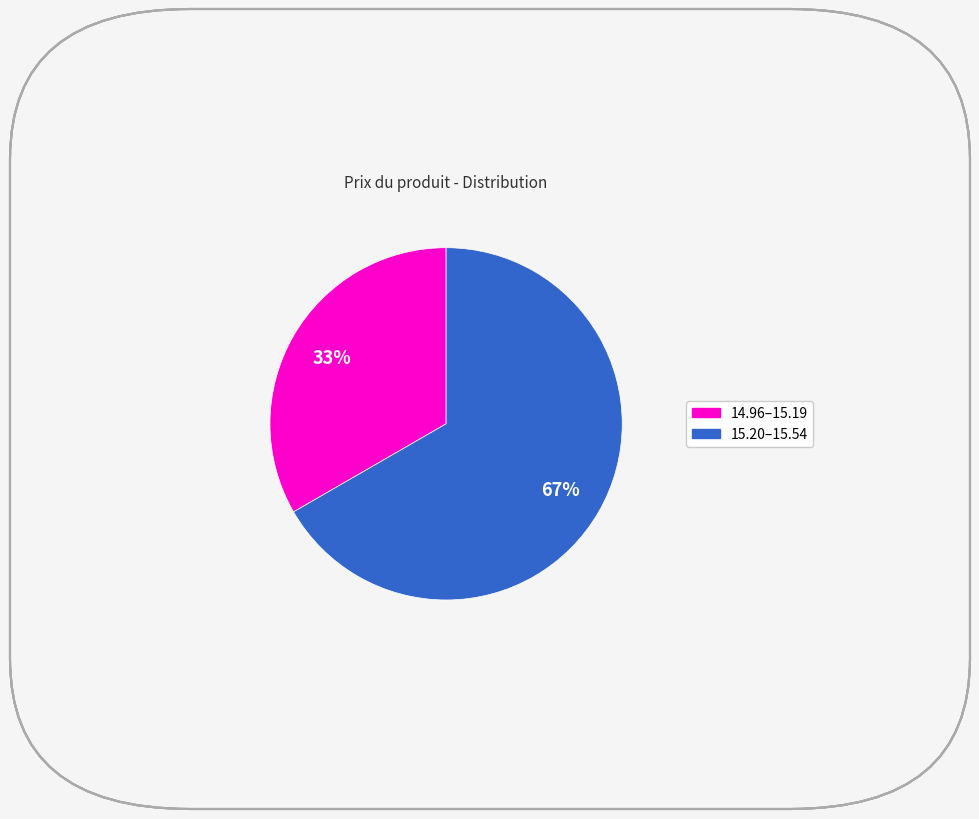

How many segments does this pie chart have?

2